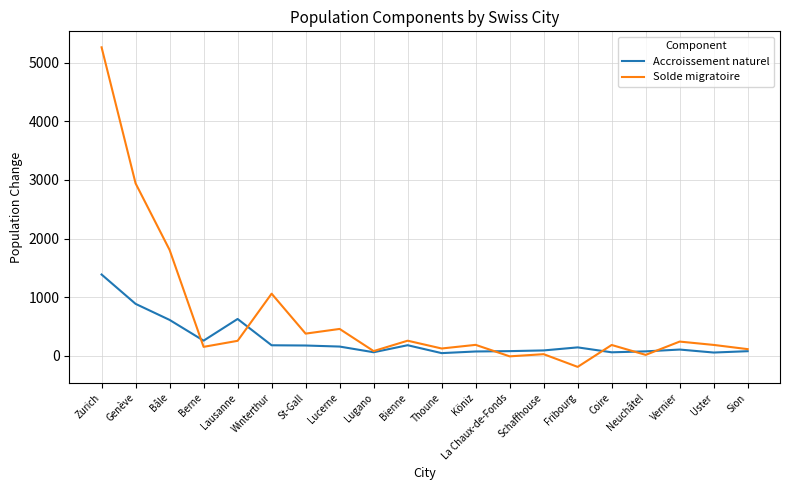

At which category is the sum across all series the highest?

Zurich